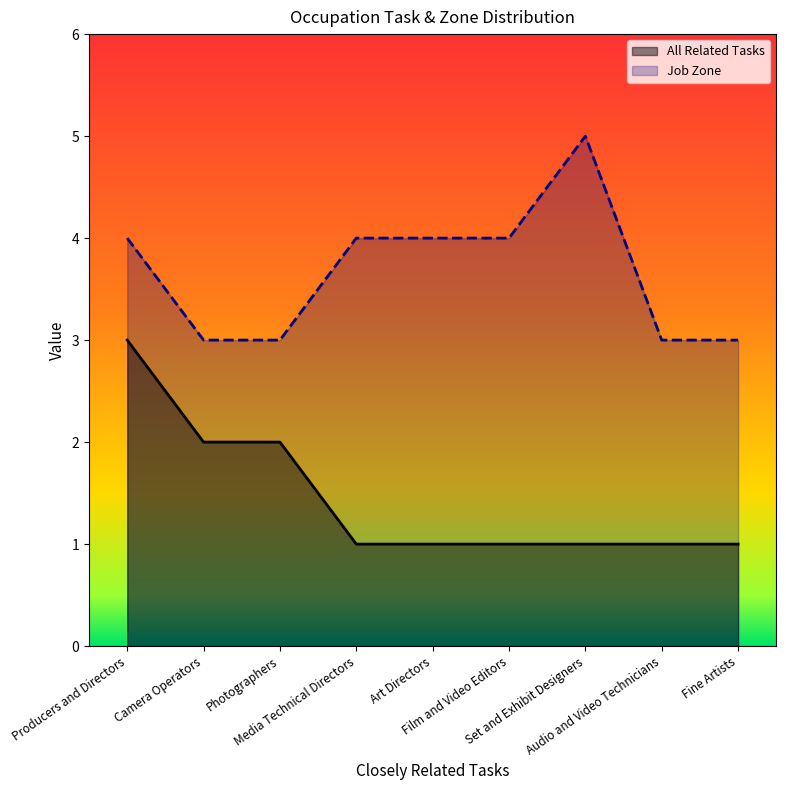

Which series has the largest total across all categories?

Job Zone